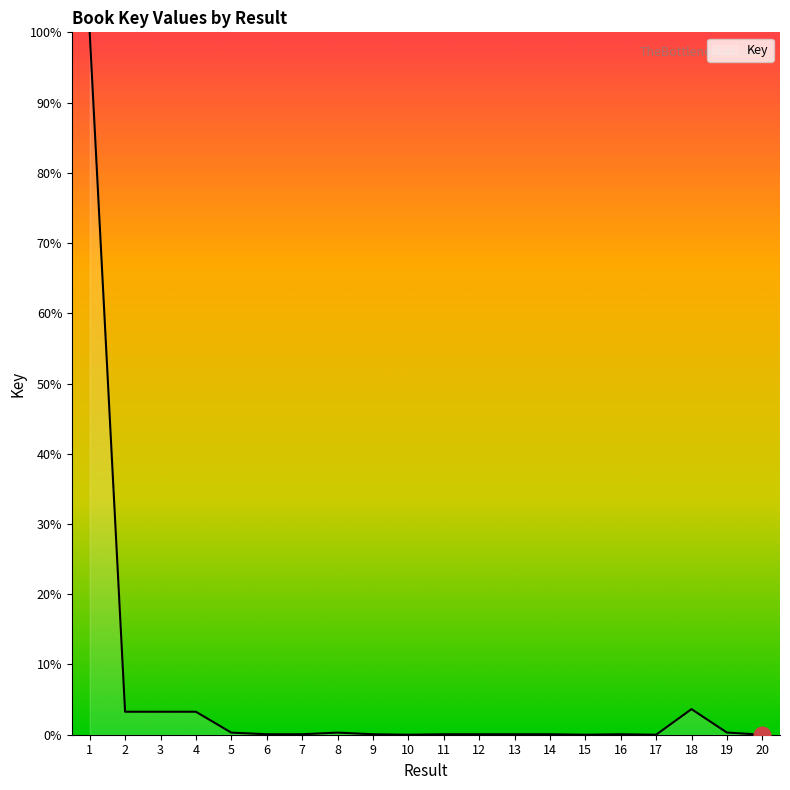

What is the greatest value displayed?

100.0